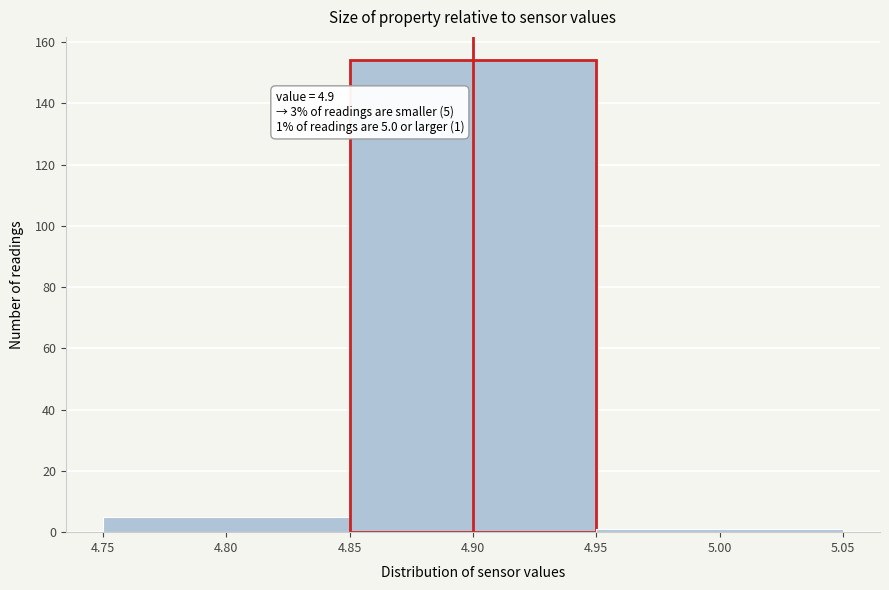

Over which range of the x-axis is the bar tallest?

4.85 to 4.95